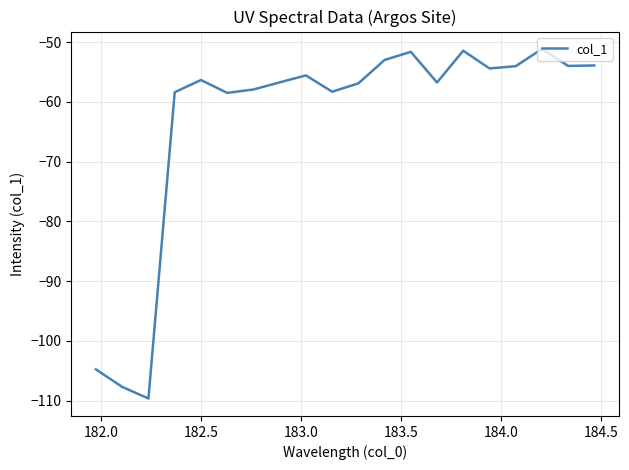

What is the average value?

-63.0